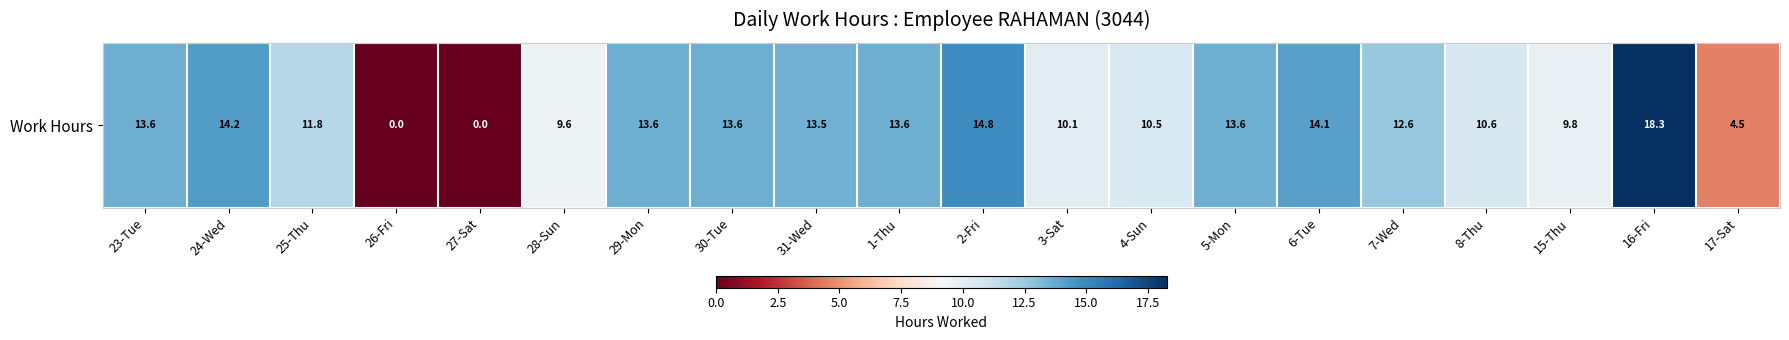

What is the difference between the maximum and second lowest values?

18.3